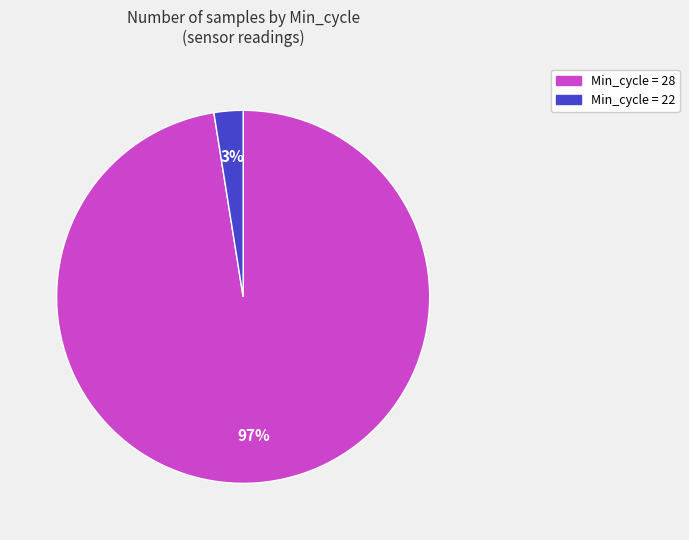

Is there any slice that represents more than half of the pie?

Yes